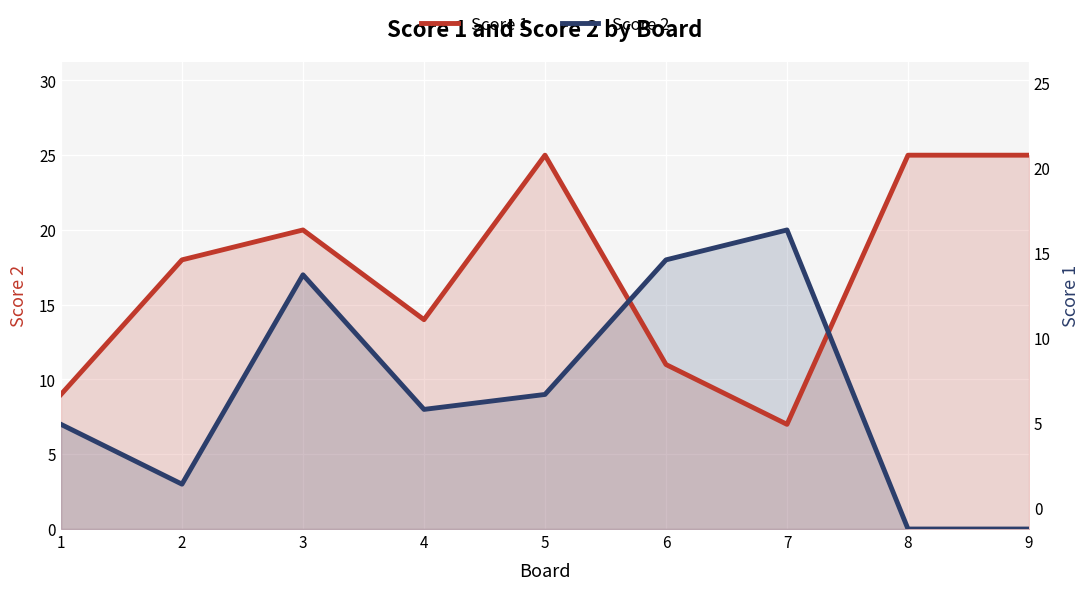

After their last crossing, which series has the higher values: Score 2 or Score 1?

Score 1